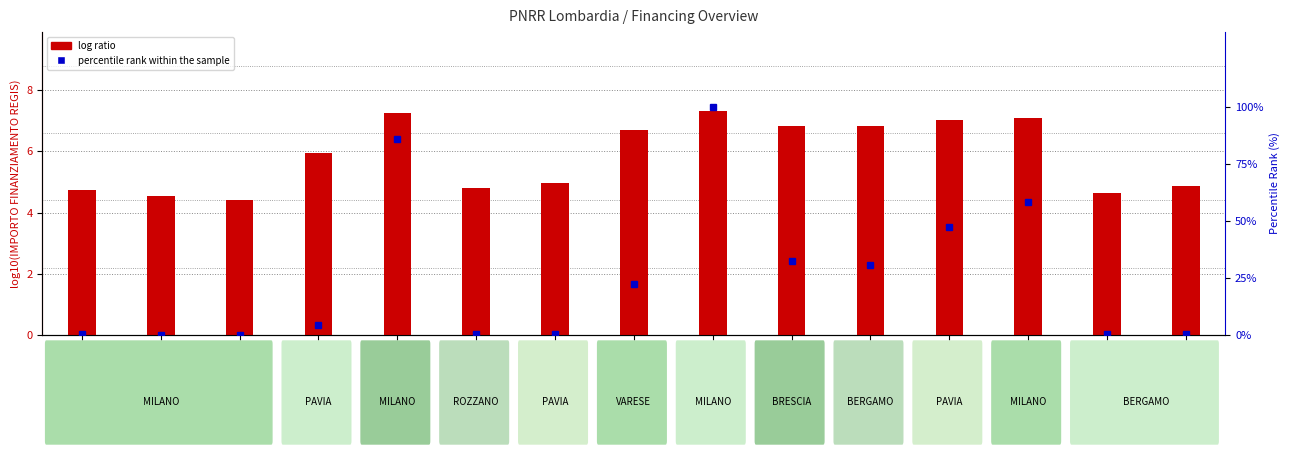

What is the average value of the log ratio series?

5.9